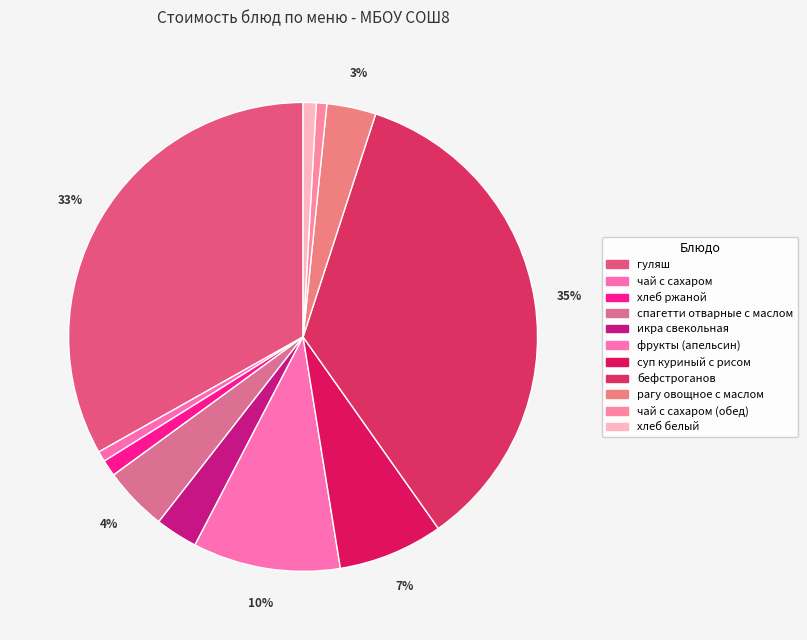

How many segments does this pie chart have?

11